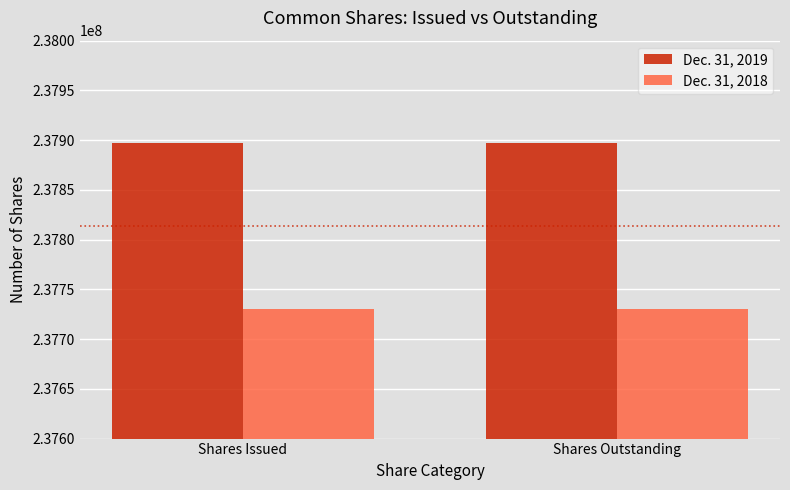

What is the sum of all Dec. 31, 2018 values?

475459800